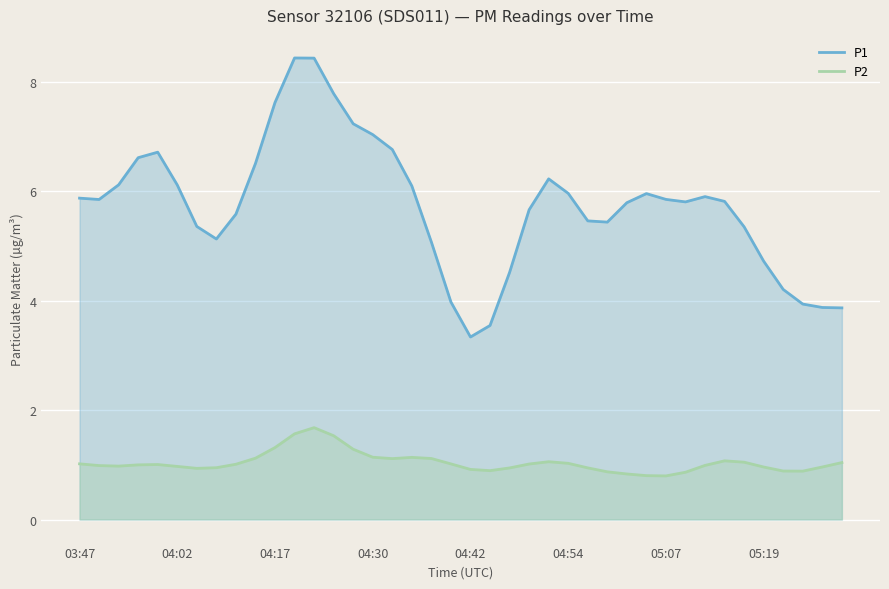

How many data points in P1 are above 5?

31